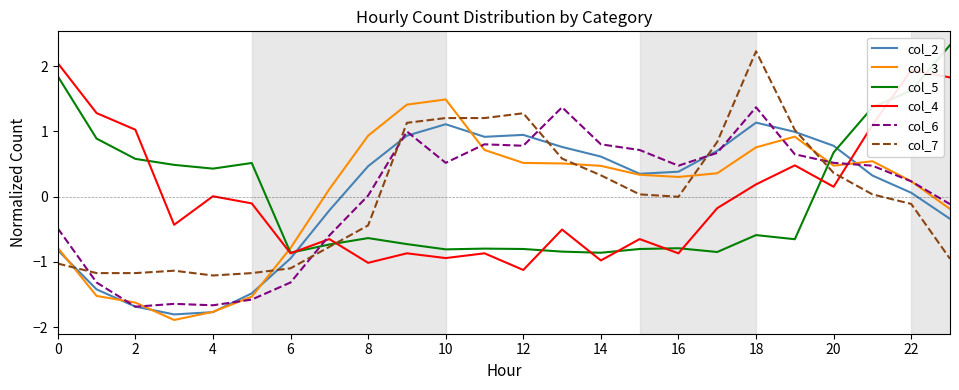

What is the lowest value of the col_6 series?

-1.7